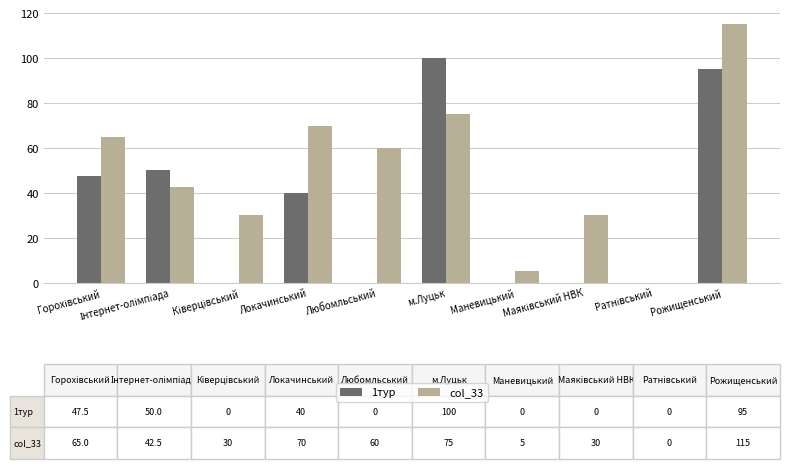

What is the sum of all 1тур values?

332.5